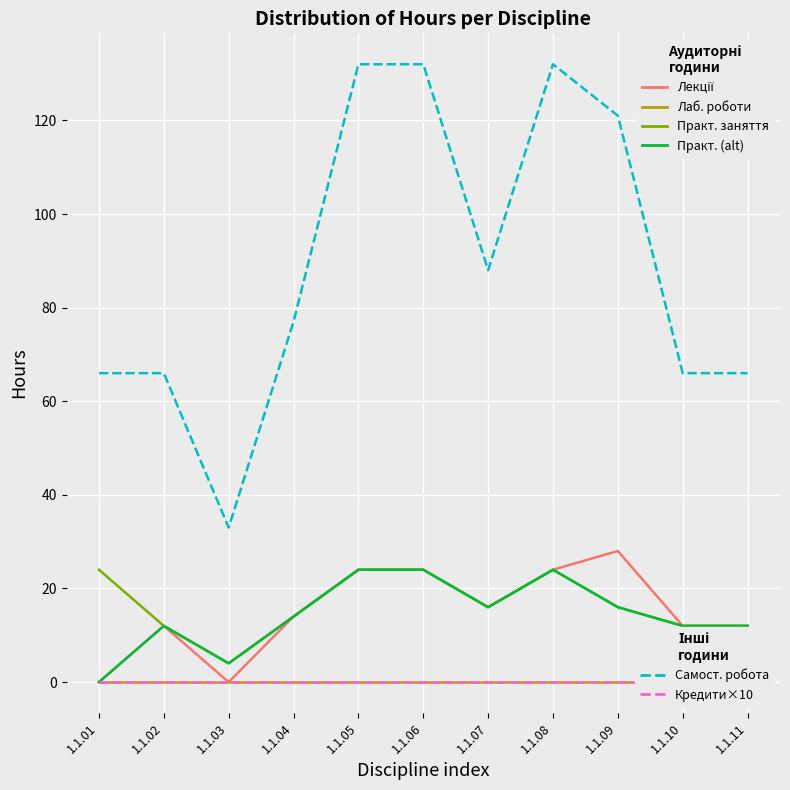

Between 1.1.01 and 1.1.02, which series saw the biggest shift?

Лекції